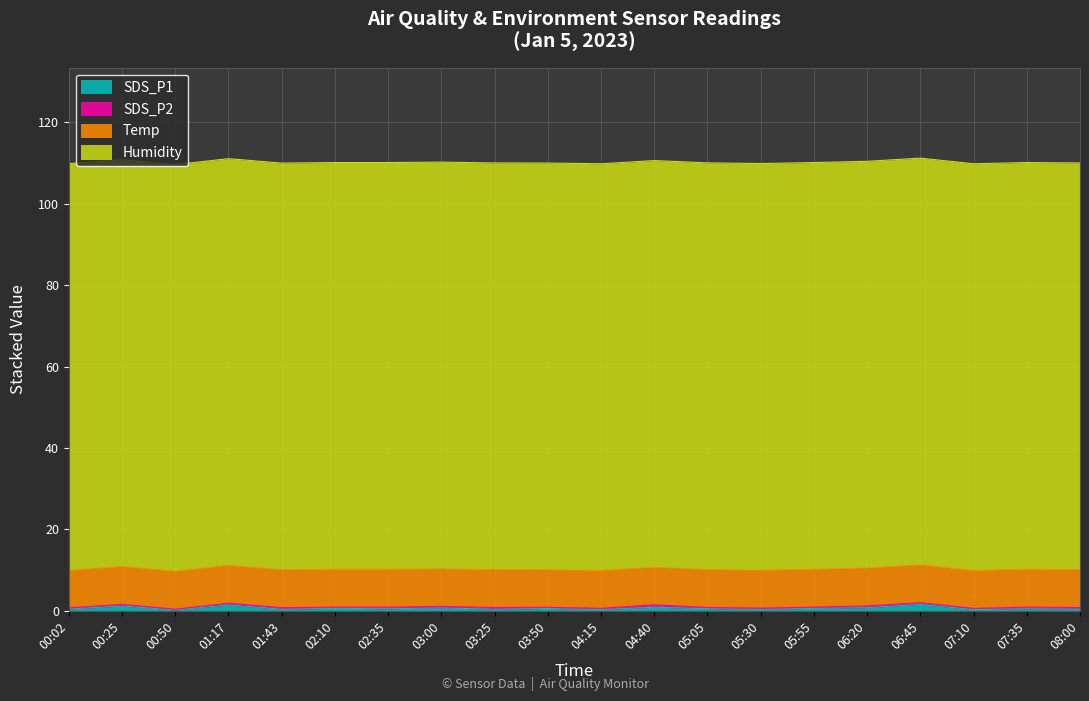

What is the label of the 4th point from the right?

06:45